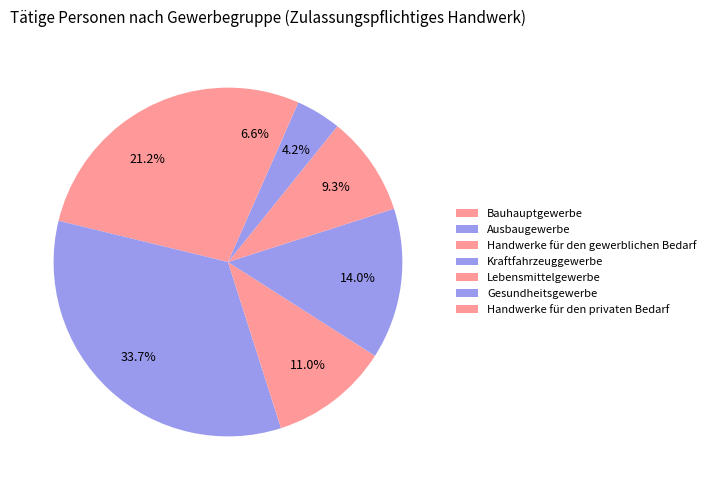

Which has a higher value, Lebensmittelgewerbe or Bauhauptgewerbe?

Bauhauptgewerbe